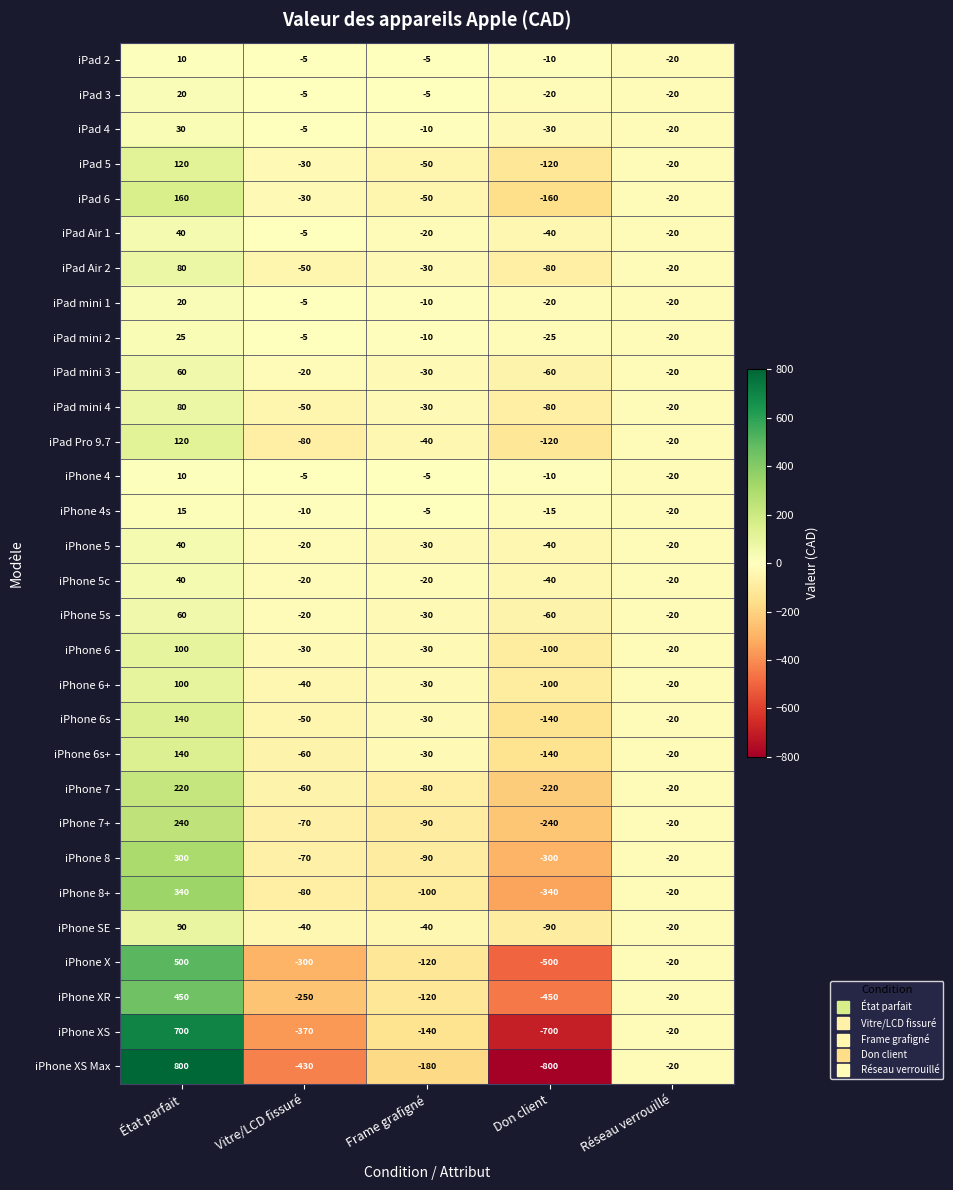

What is the sum of the iPhone 5c values at État parfait and Vitre/LCD fissuré?

20